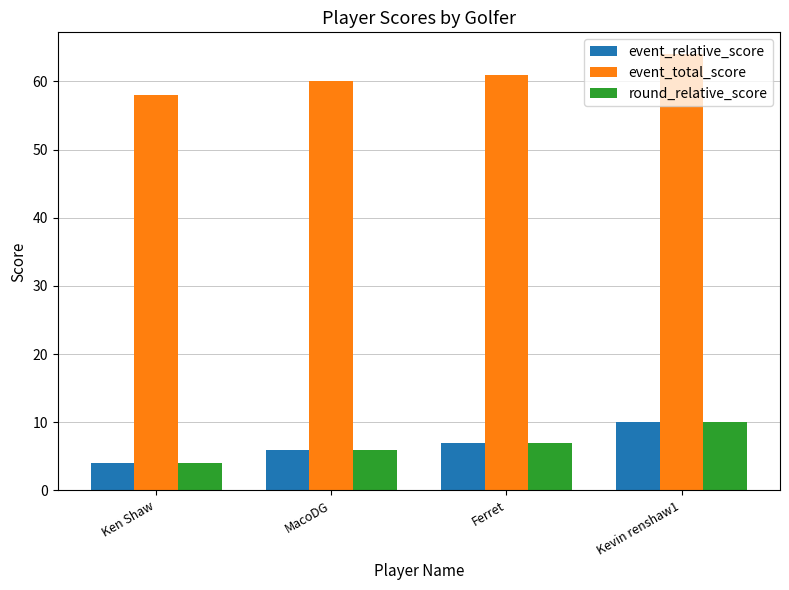

At which label is event_total_score closest to 61?

Ferret